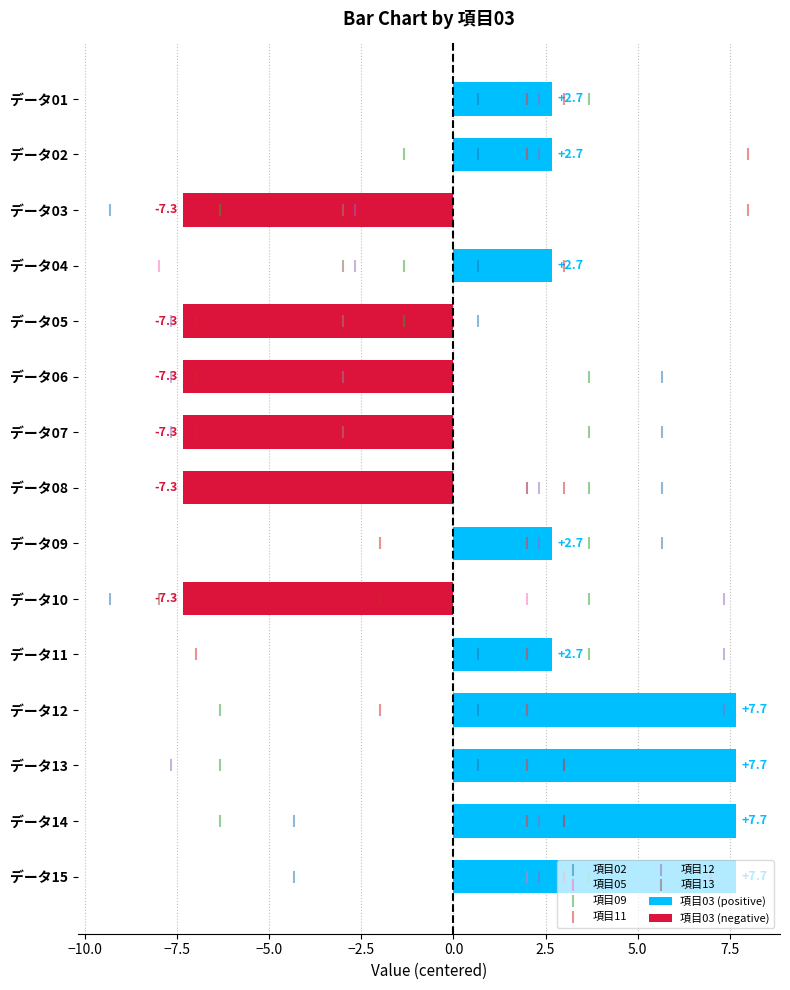

Which series has the largest Y range (max minus min)?

項目02